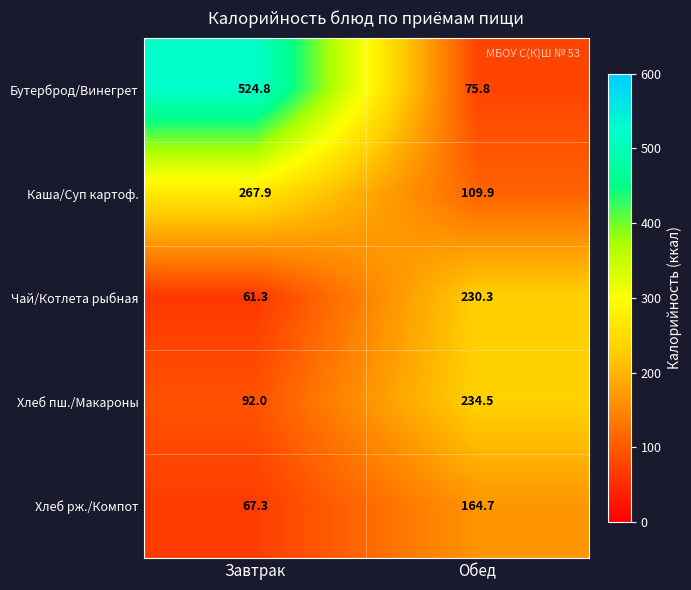

How many values in the Хлеб рж./Компот series are below 164?

1